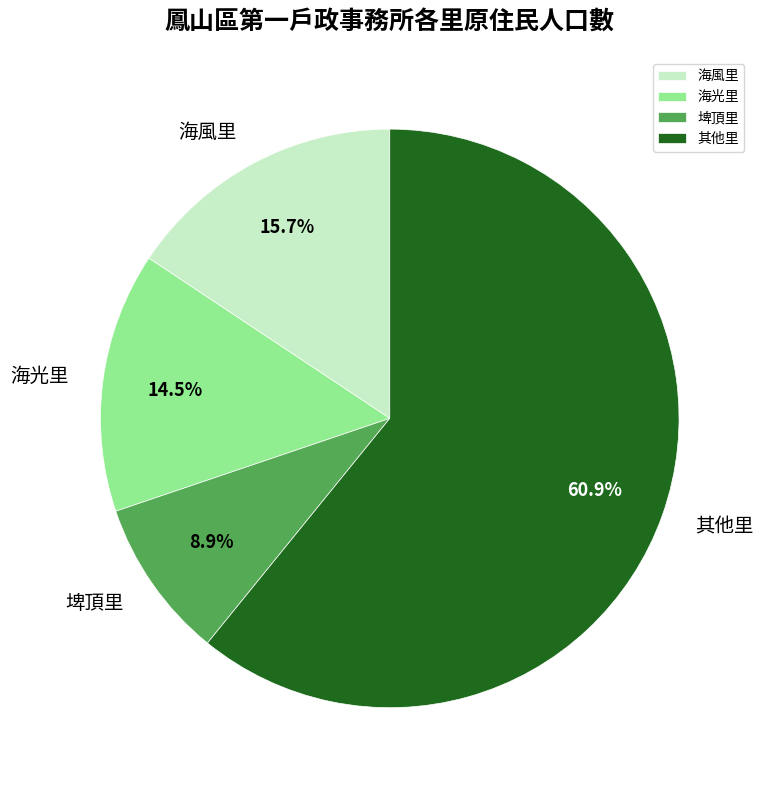

Is the sum of 海風里 and 海光里 greater than half?

No